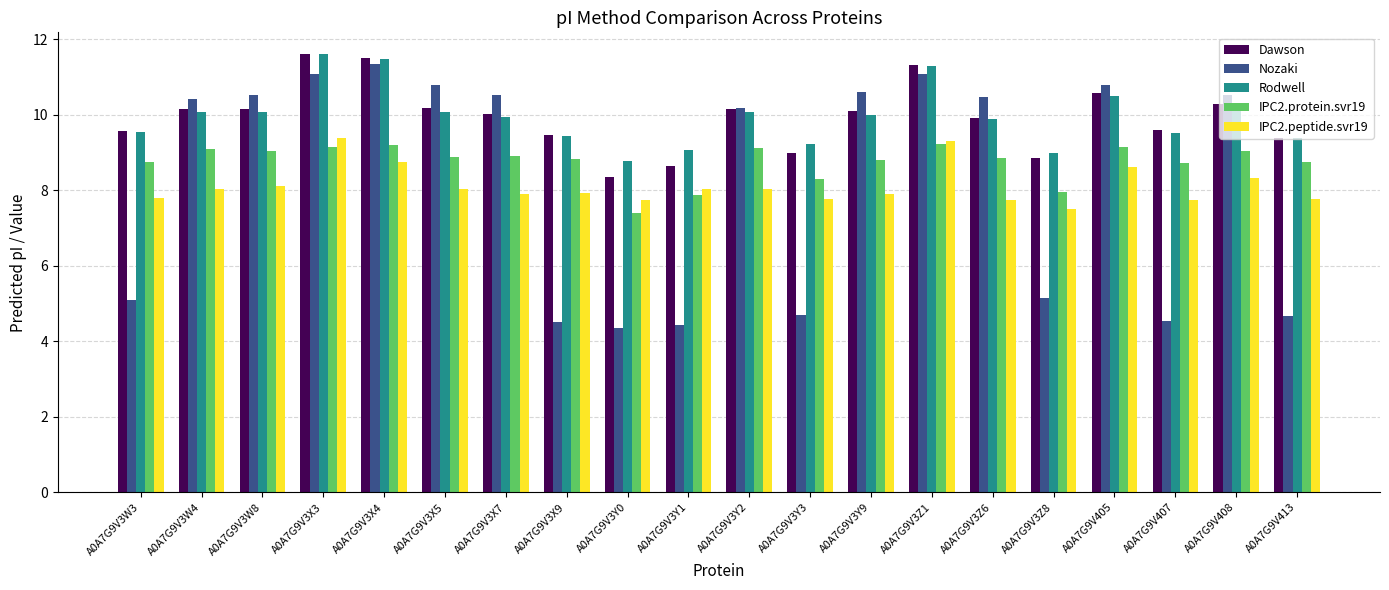

What is the smallest value displayed?

4.3